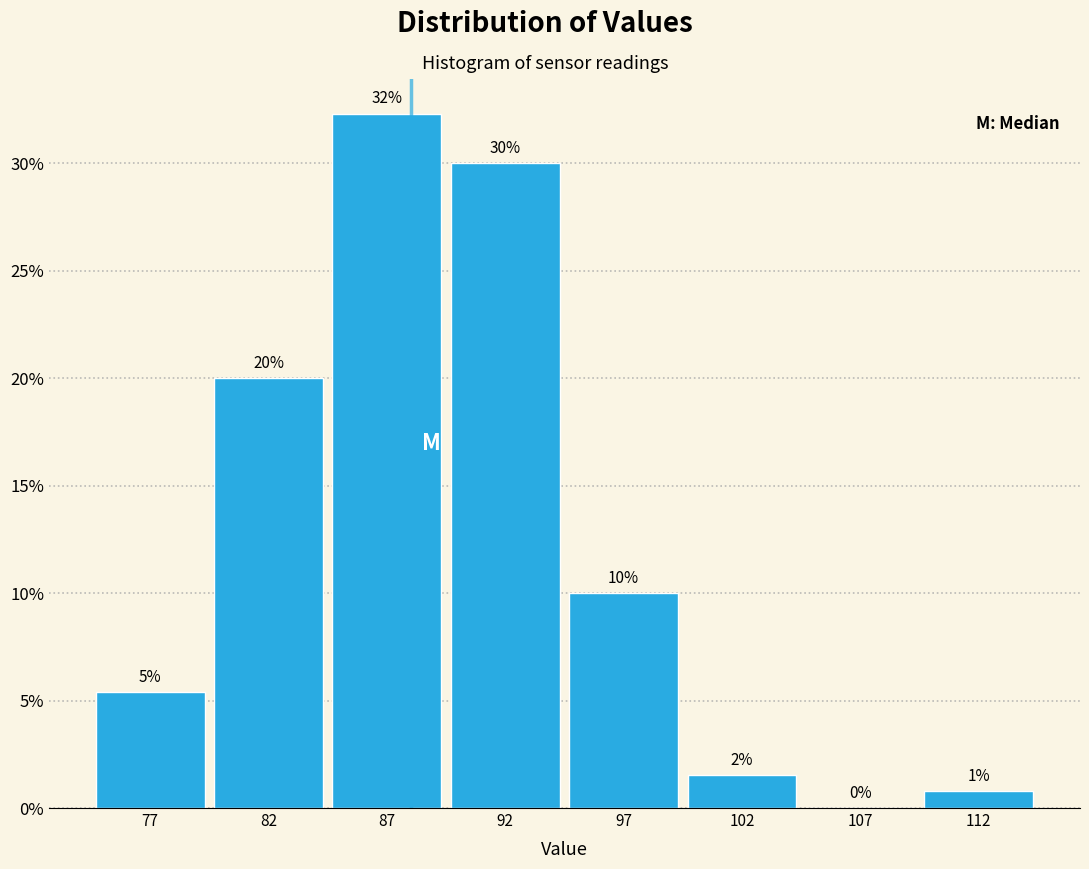

Which label corresponds to the largest value in the chart?

87